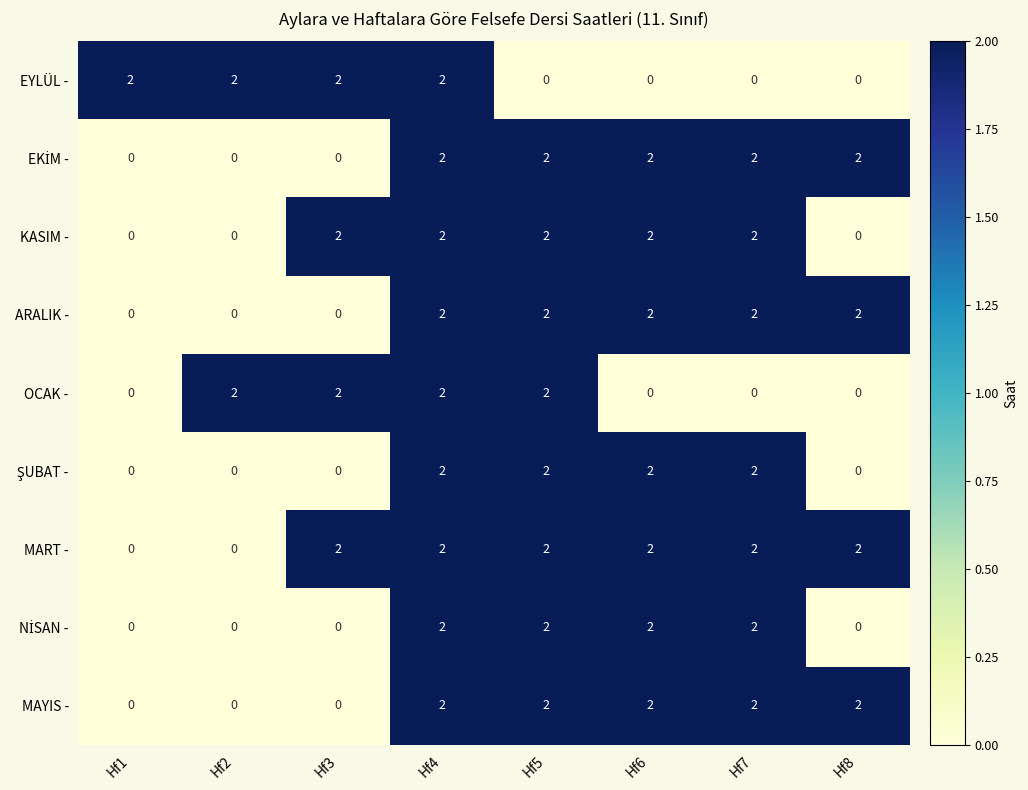

Which series has the largest total across all categories?

MART -